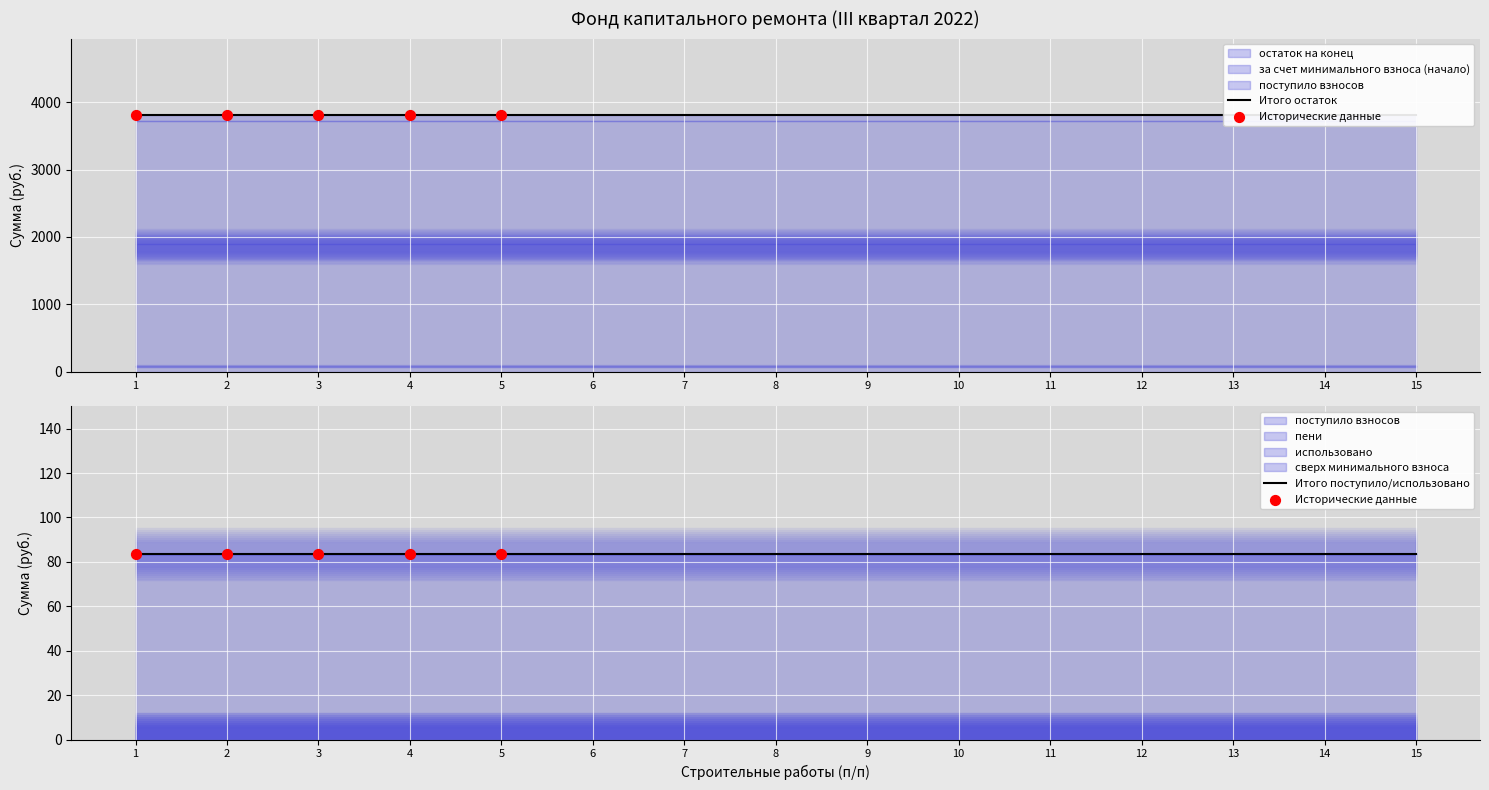

Which series has the largest total across all categories?

остаток на конец